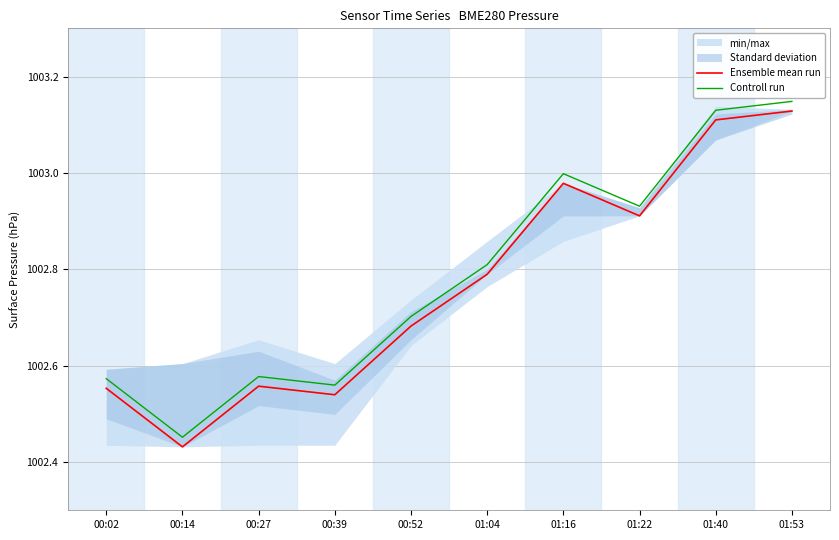

List the labels in order of Controll run value, smallest first.

00:14, 00:39, 00:02, 00:27, 00:52, 01:04, 01:22, 01:16, 01:40, 01:53